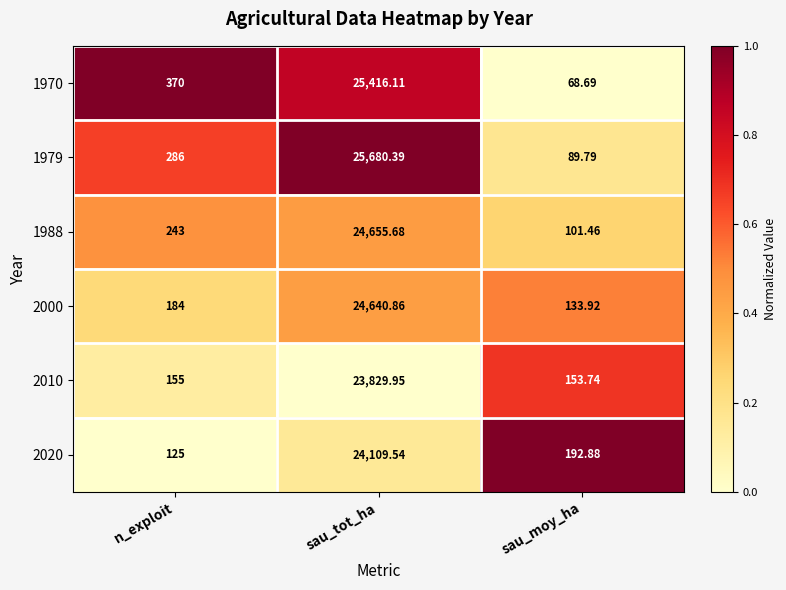

At which label does 1979 reach its minimum?

sau_moy_ha